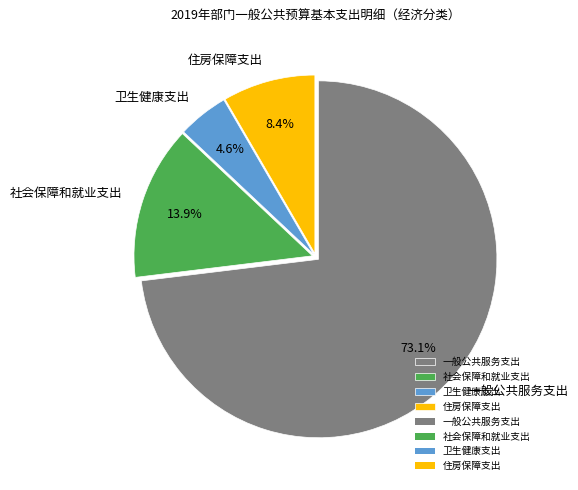

To the nearest percent, what portion does 一般公共服务支出 represent?

73%